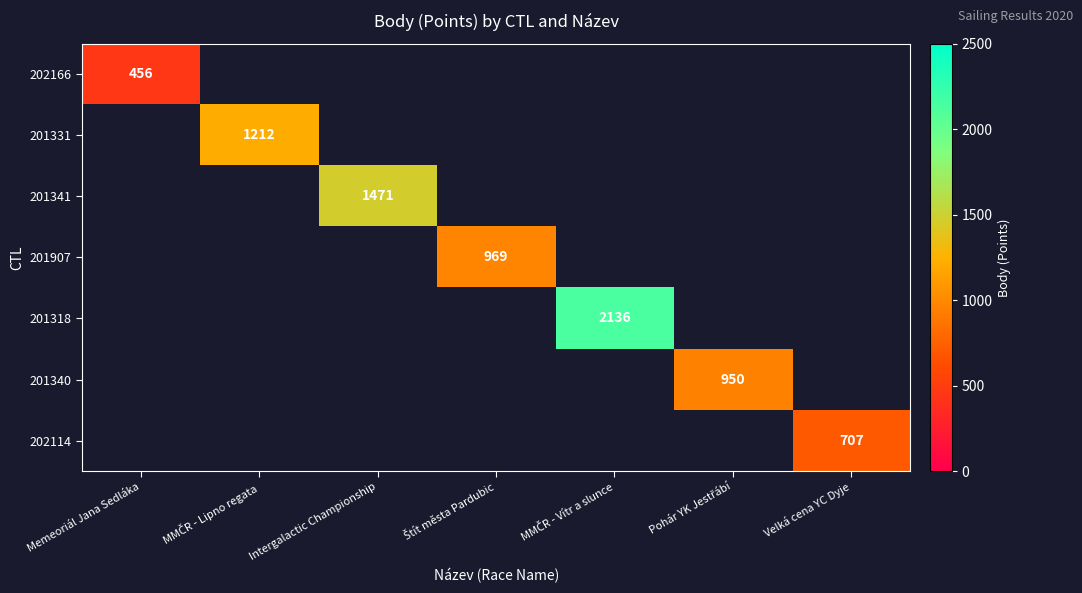

Rank the categories by 202166 value from lowest to highest.

MMČR - Lipno regata, Intergalactic Championship, Štít města Pardubic, MMČR - Vítr a slunce, Pohár YK Jestřábí, Velká cena YC Dyje, Memeoriál Jana Sedláka